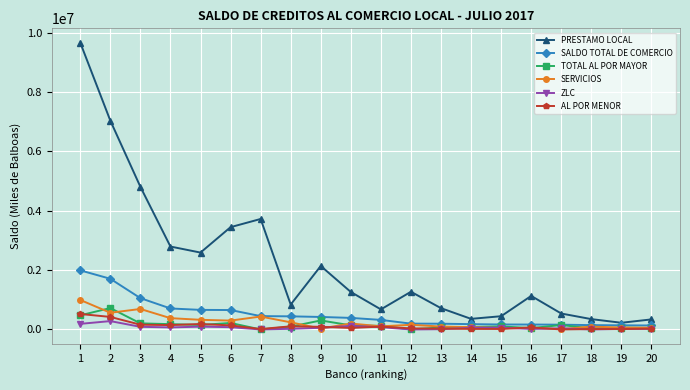

At which category does PRESTAMO LOCAL reach its first local peak?

7